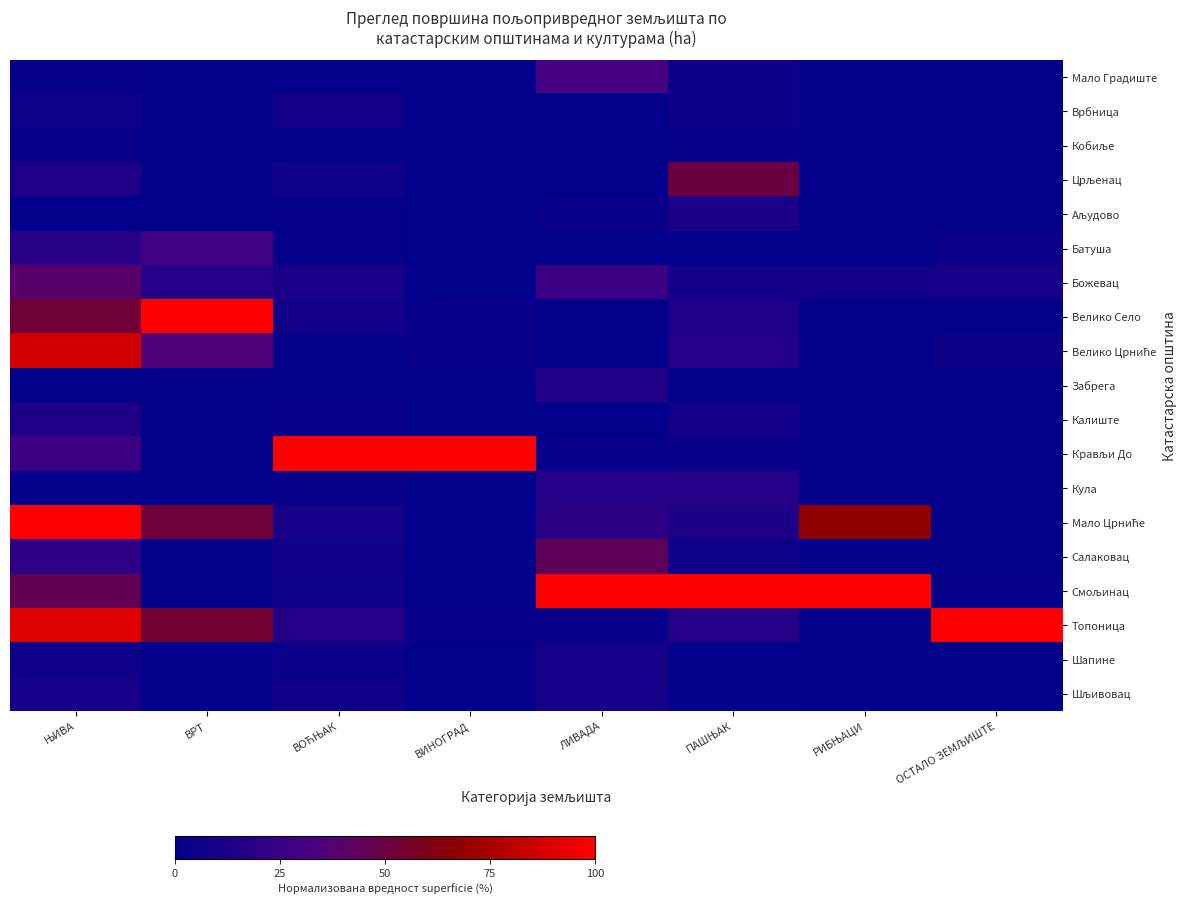

Which series changed the most between ЊИВА and ВИНОГРАД?

Мало Црниће